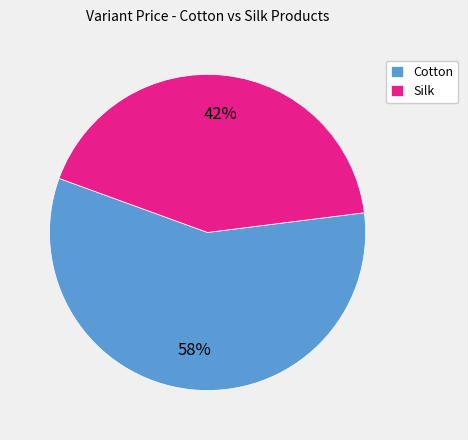

True or false: Silk accounts for 42% of the total.

True